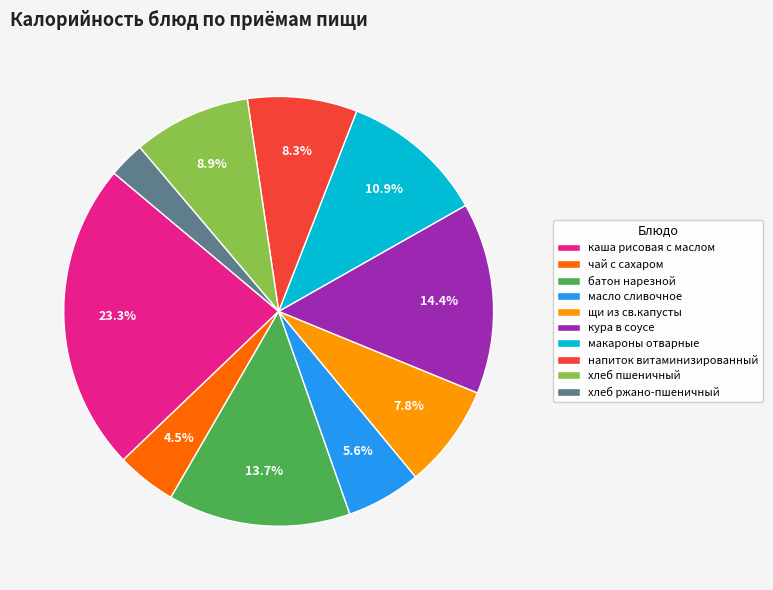

Which slice is the smallest?

хлеб ржано-пшеничный